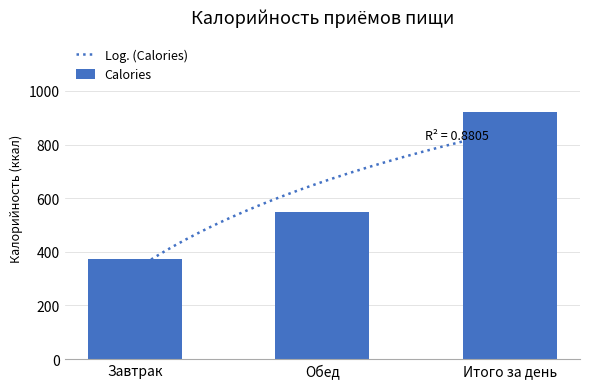

Are the bars grouped side by side (vs. stacked)?

No